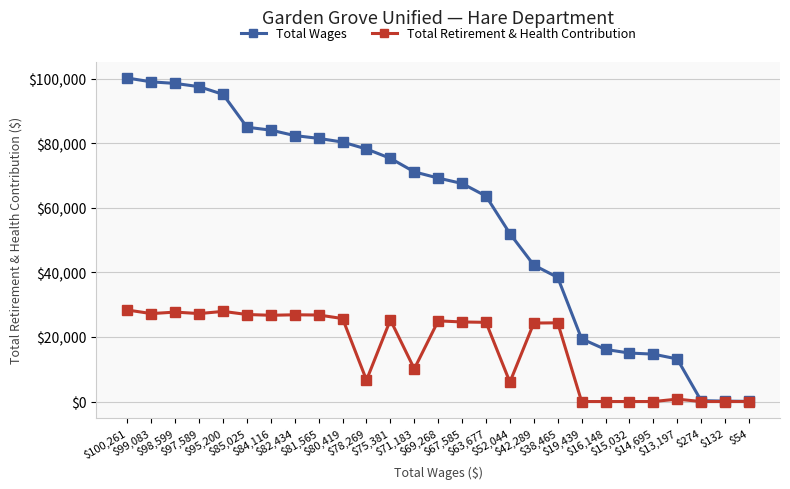

Rank the series by their maximum value, from highest to lowest.

Total Wages, Total Retirement & Health Contribution